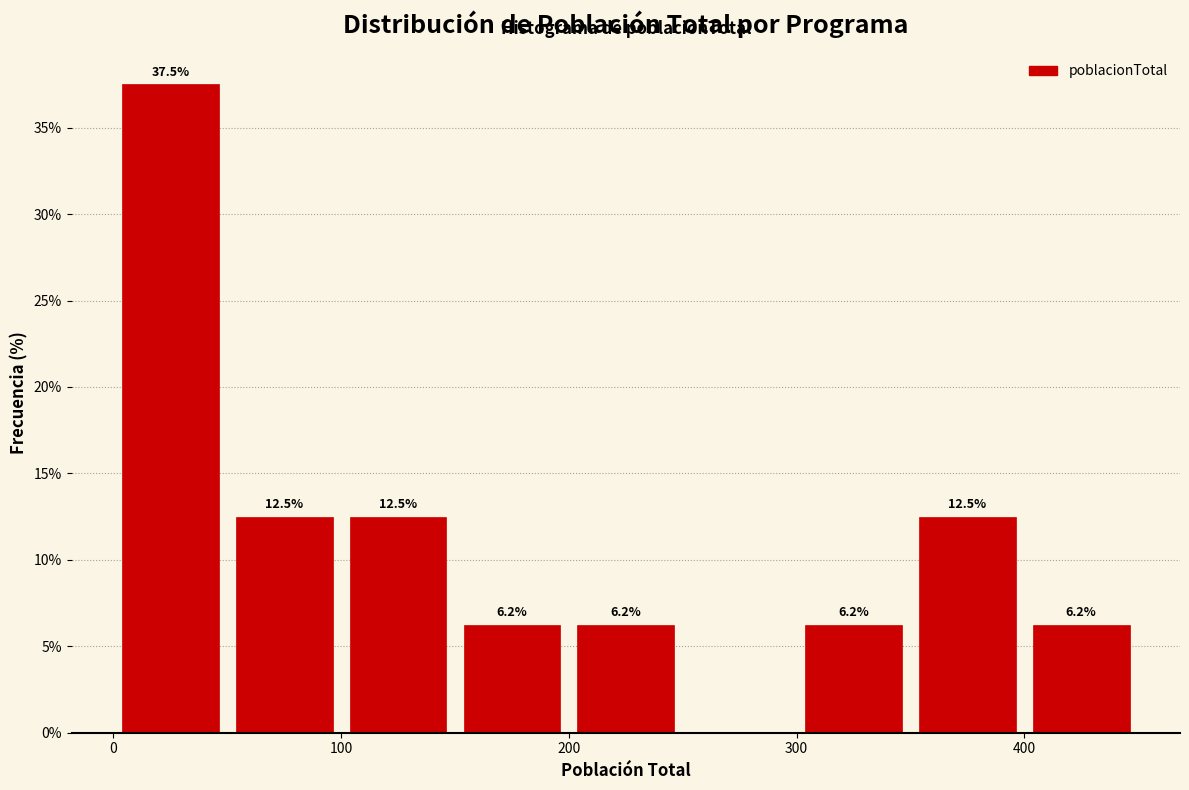

Which range on the x-axis has the tallest bar?

0 to 50